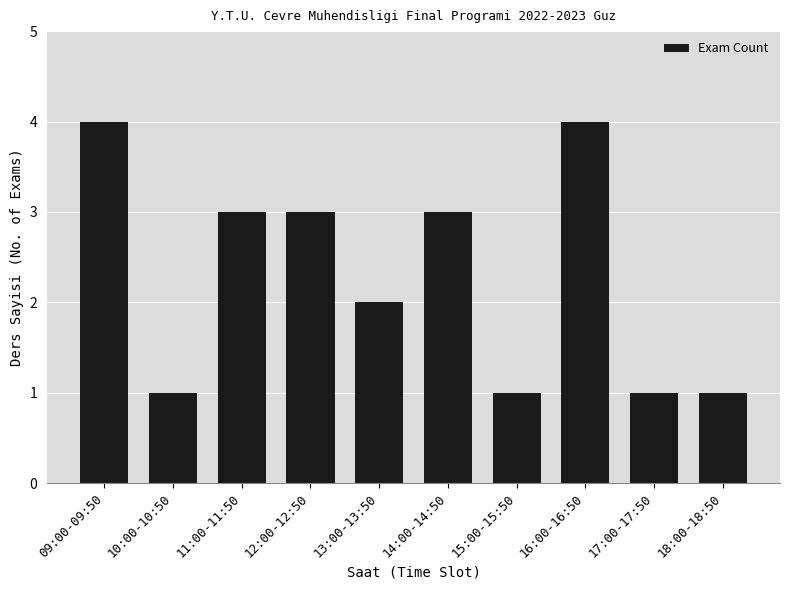

What is the average value?

2